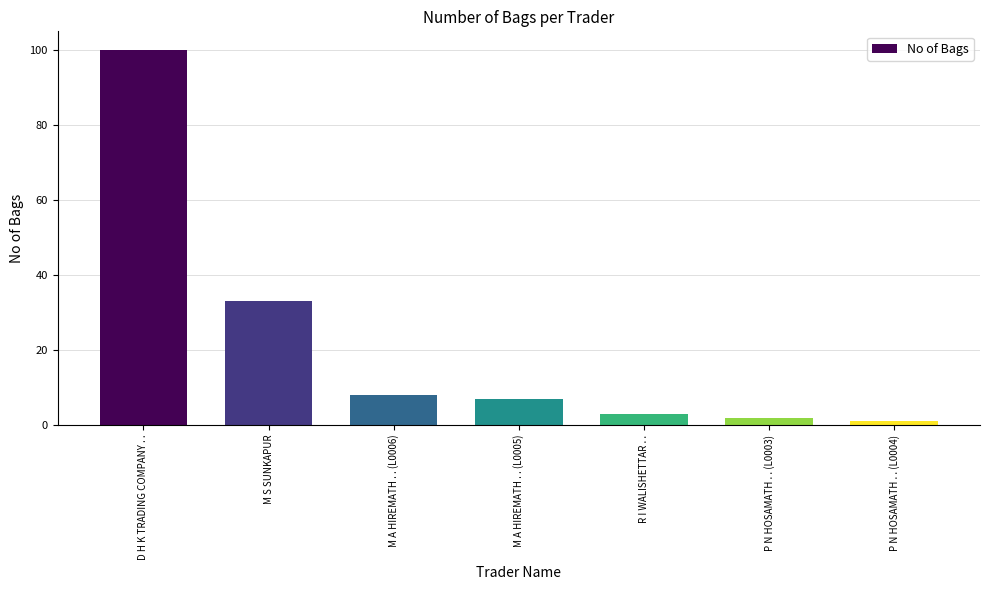

What is the change in value from D H K TRADING COMPANY . . to M A HIREMATH . . (L0006)?

-92